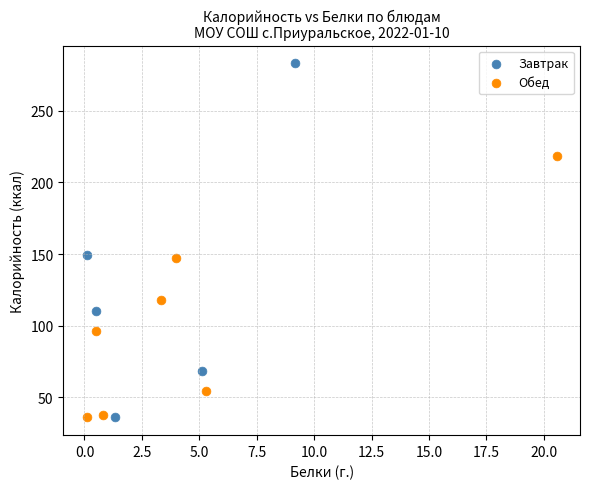

What are all the series names shown in the legend?

Завтрак, Обед